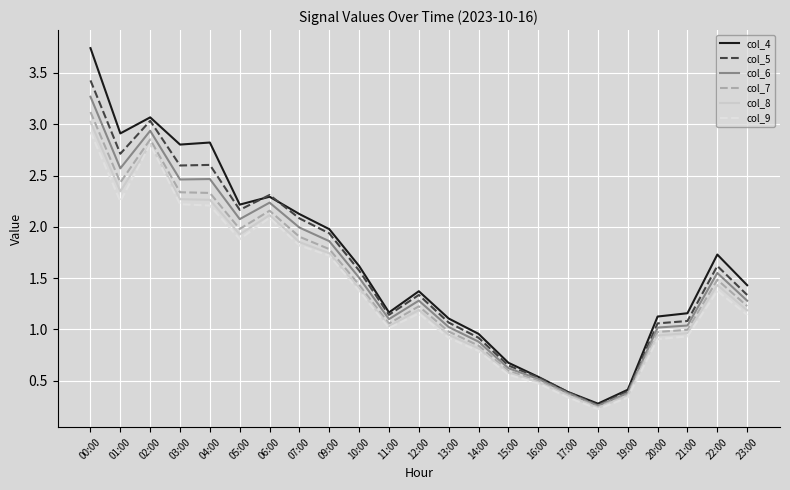

Between 05:00 and 10:00, which series saw the biggest shift?

col_4